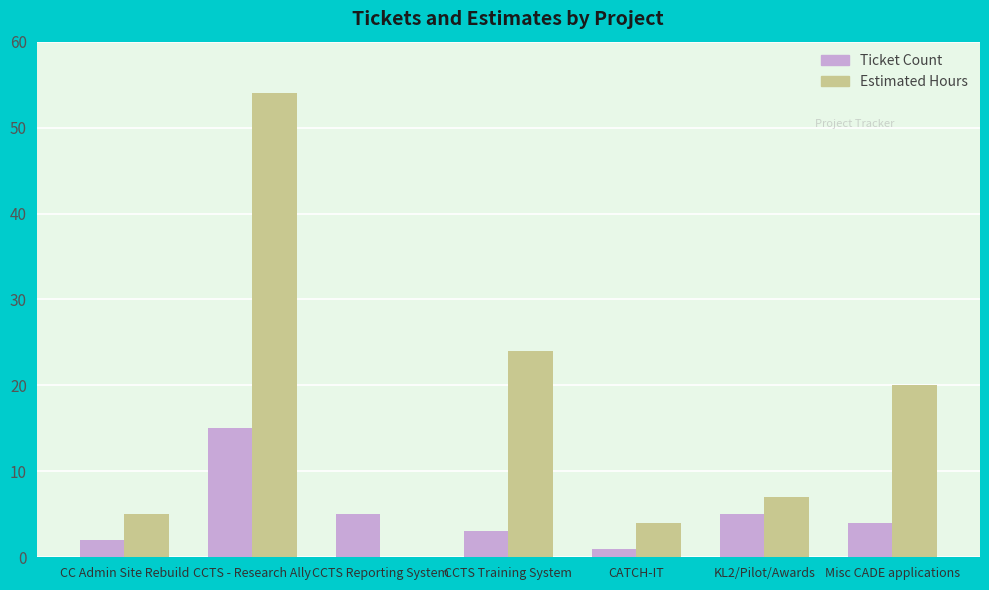

How many groups of bars are there?

7